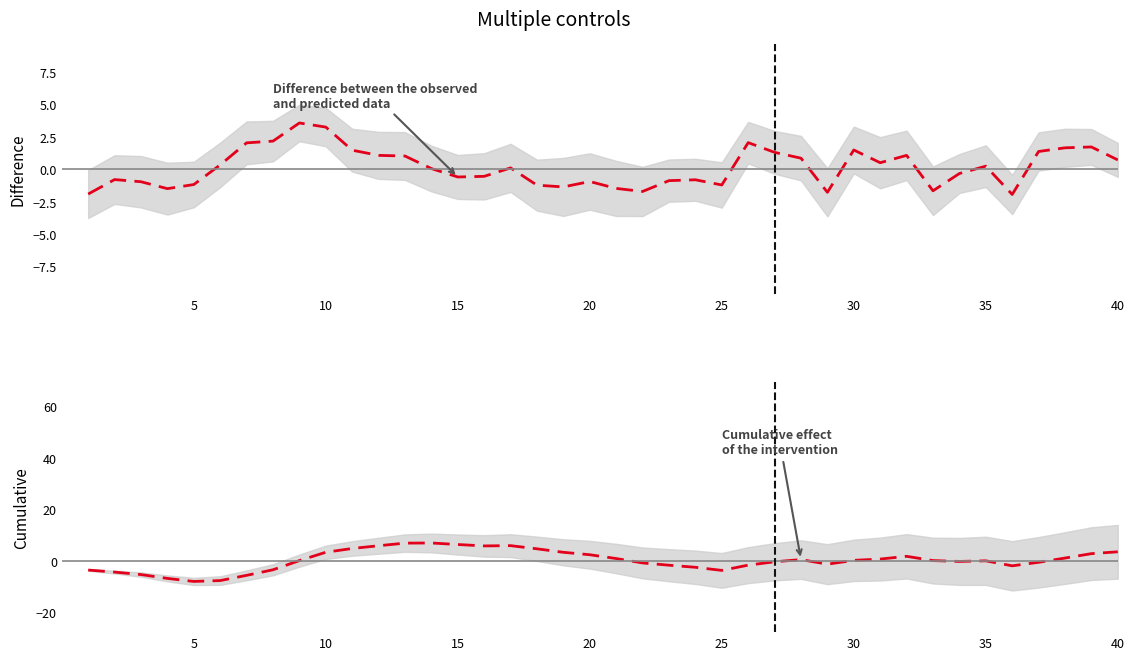

What is the lowest value of the Difference between the observed
and predicted data series?

-1.9